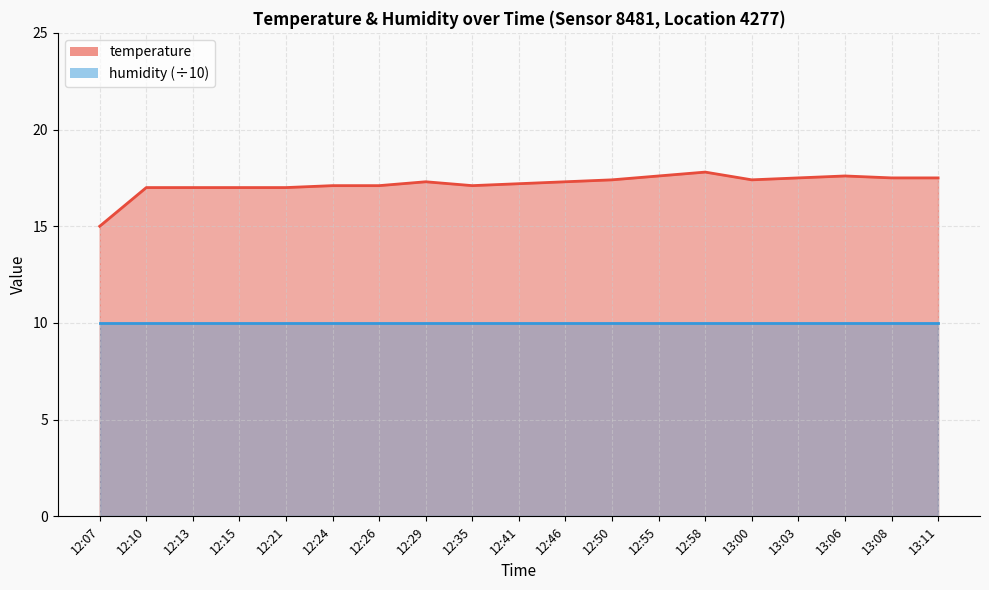

What is the smallest value displayed?

15.0